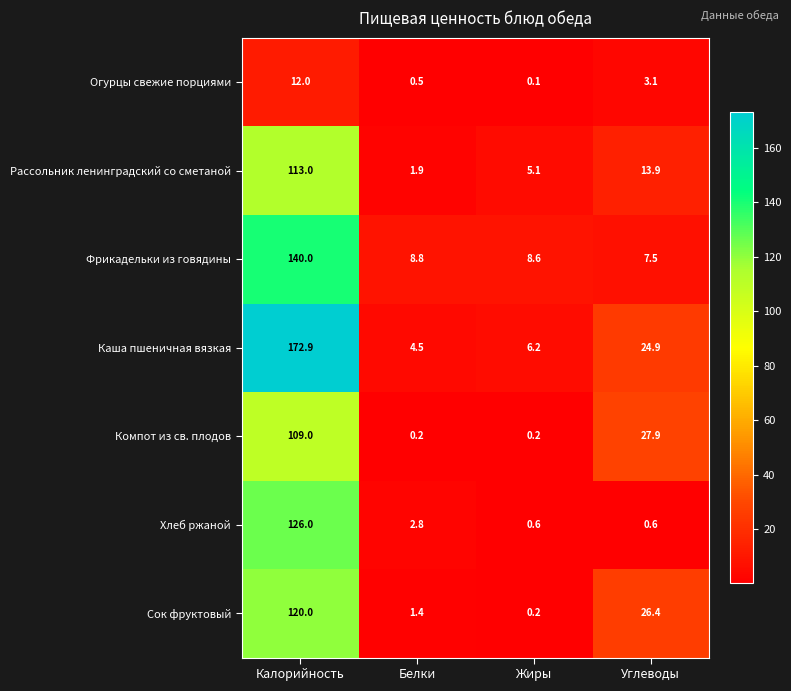

Which series has the largest total across all categories?

Каша пшеничная вязкая